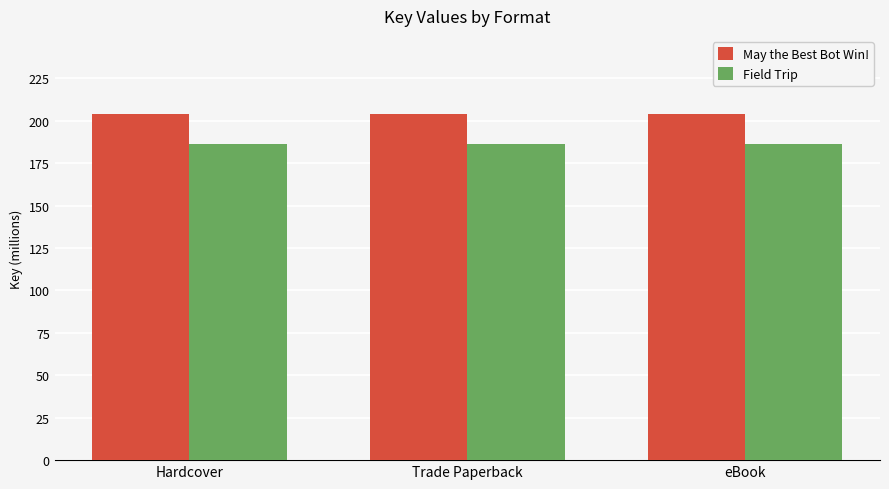

What is the sum of all May the Best Bot Win! values?

612135423